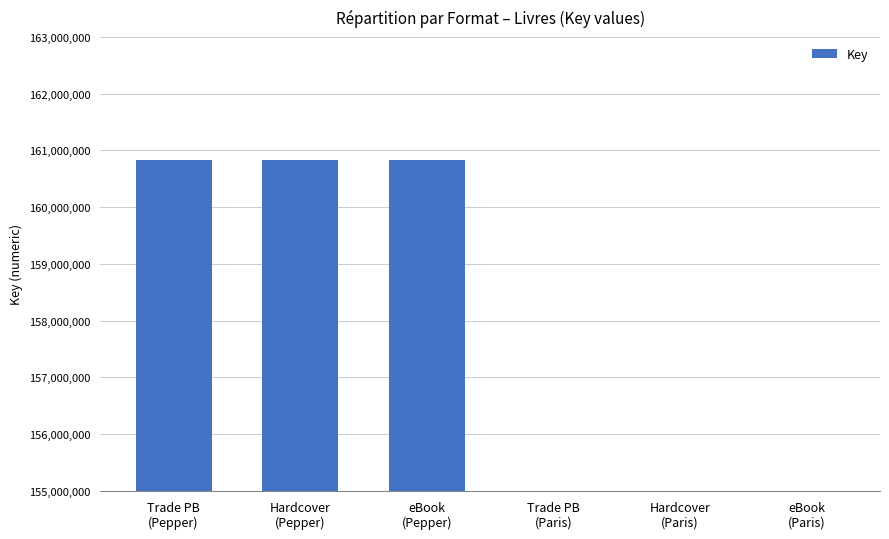

What is the label of the 6th bar from the right?

Trade PB
(Pepper)